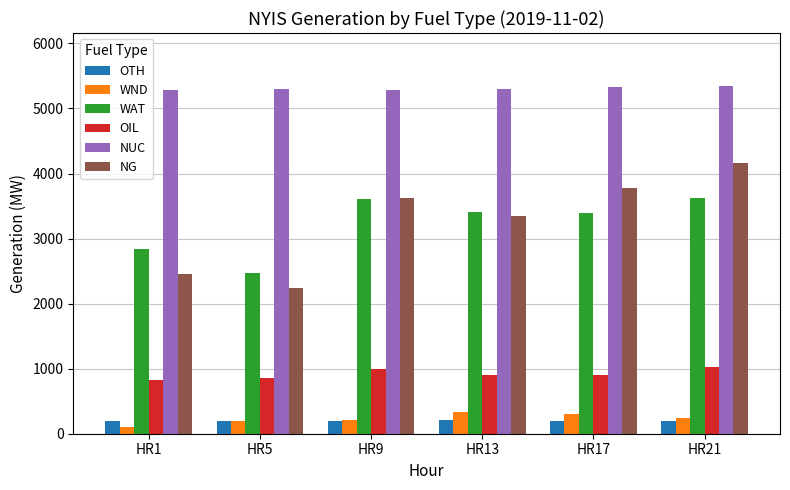

What are all the series names shown in the legend?

OTH, WND, WAT, OIL, NUC, NG